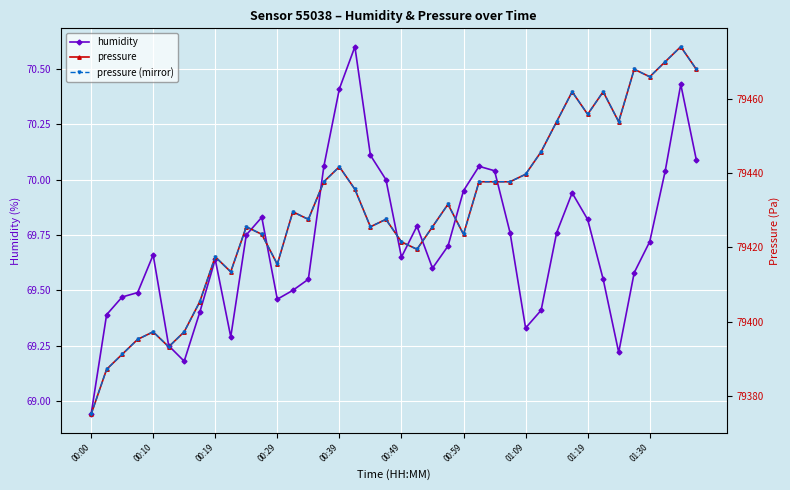

What is the difference between the highest and lowest values at 27?

79367.9